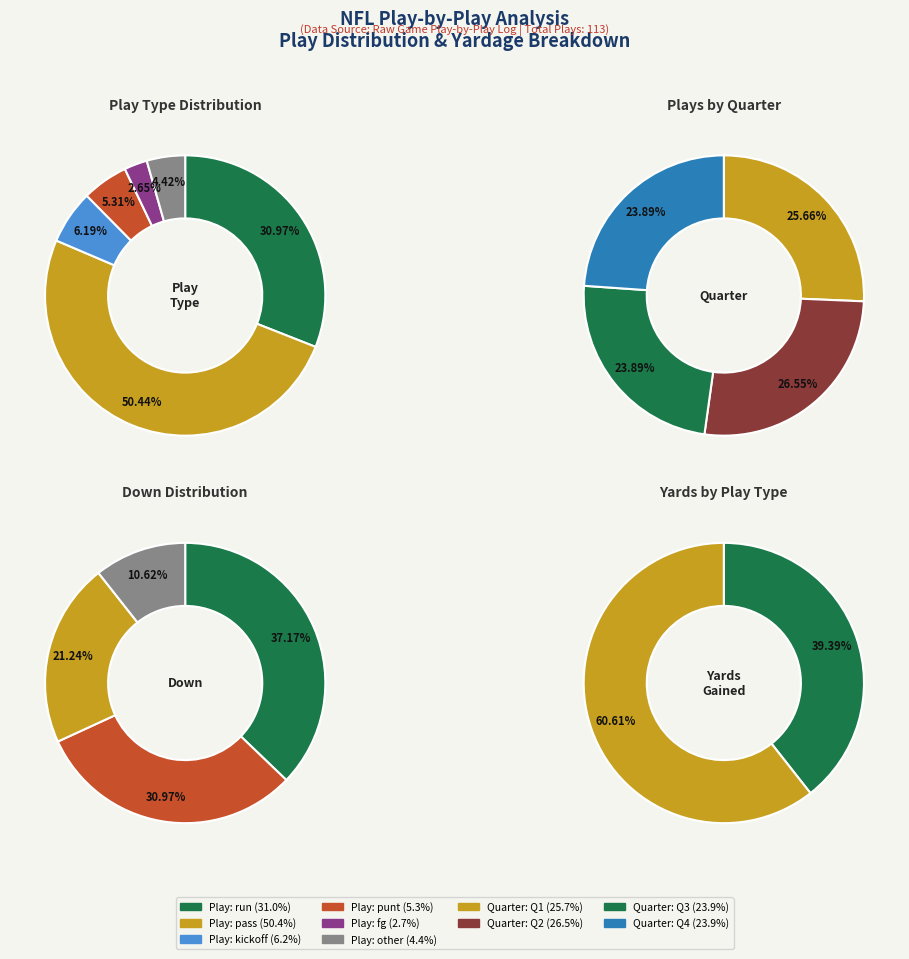

Rank the categories by value from highest to lowest.

pass, run, kickoff, punt, other, fg